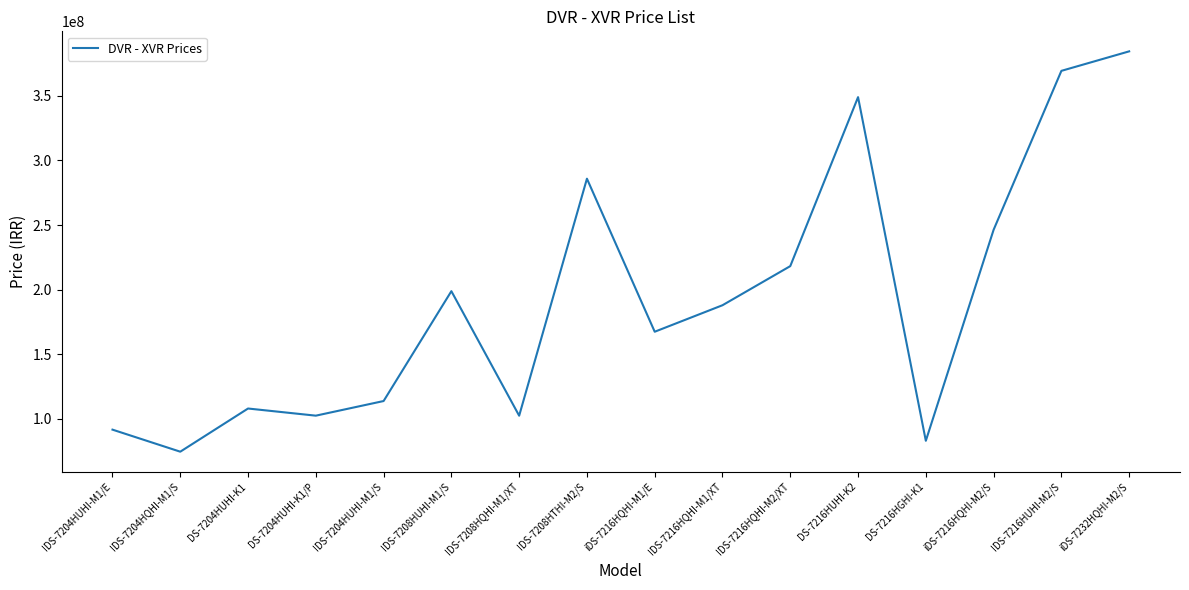

What is the greatest value displayed?

384450000